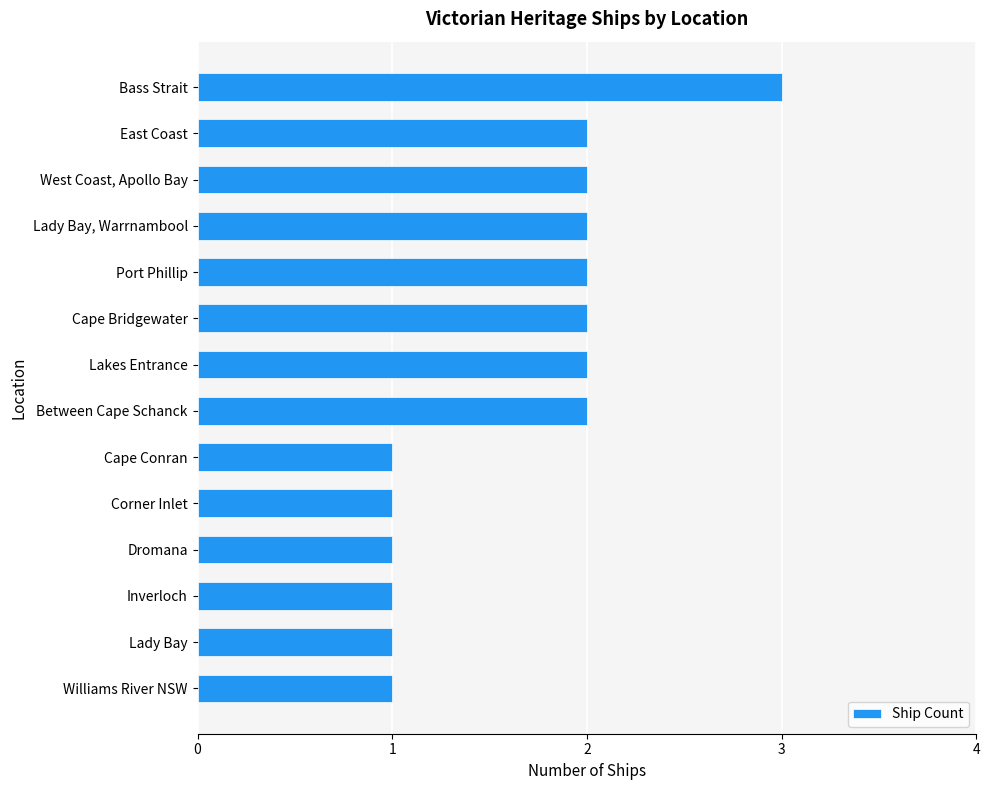

What value does the data have at Bass Strait?

3